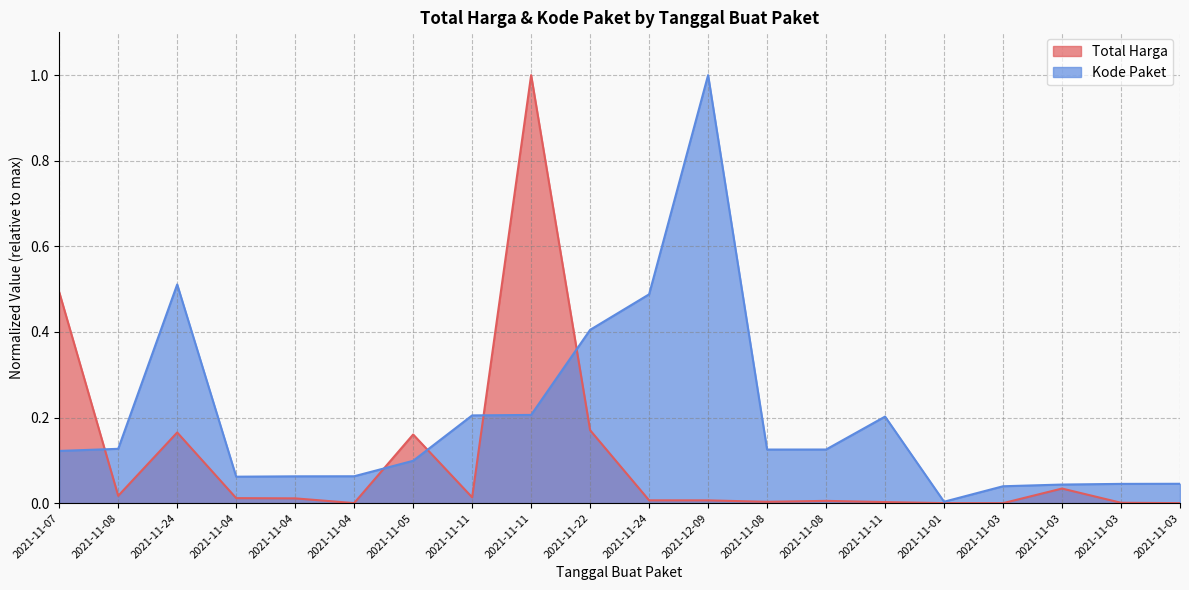

What is the difference between the maximum and minimum values in the Kode Paket series?

1.0